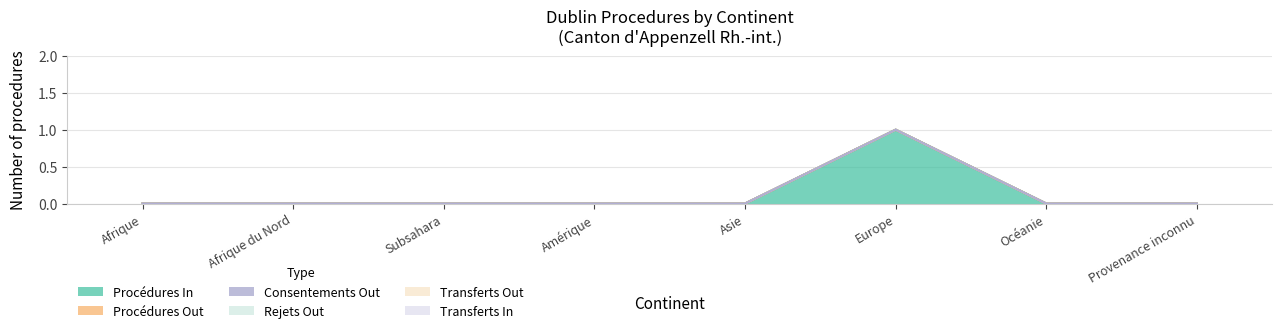

Rank the series by their maximum value, from lowest to highest.

Procédures Out, Consentements Out, Rejets Out, Transferts Out, Transferts In, Procédures In